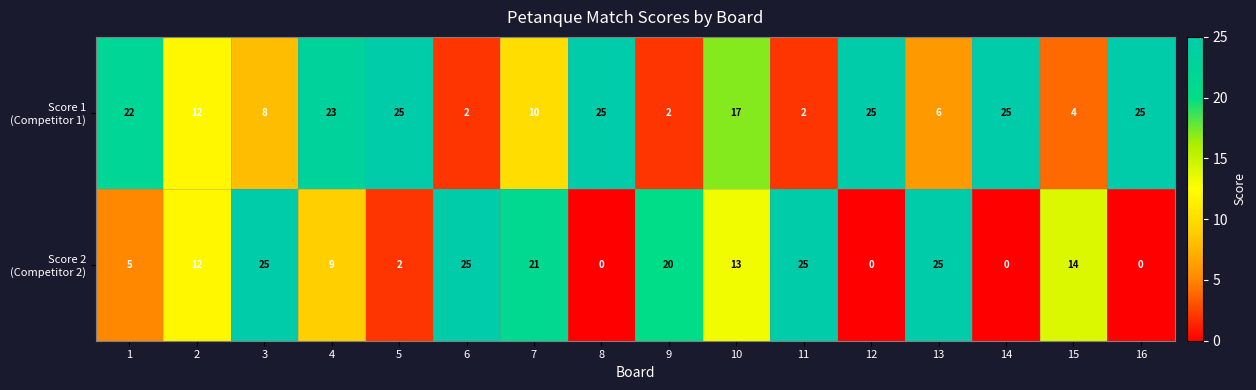

At how many categories does at least one series exceed 7?

16